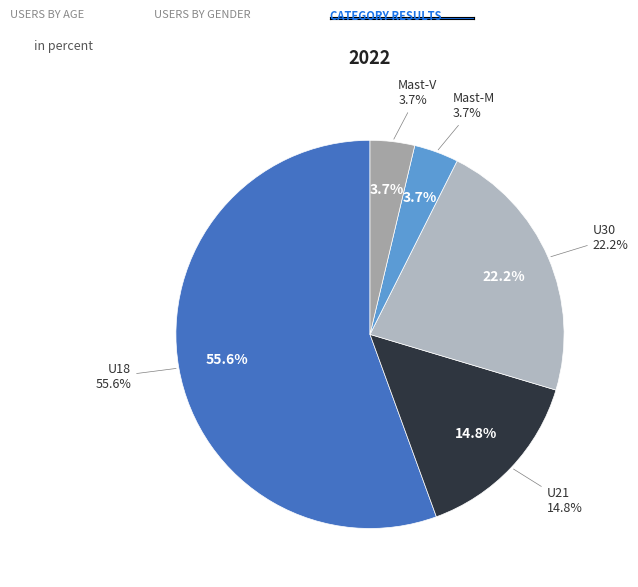

To the nearest percent, what portion does U21 represent?

15%